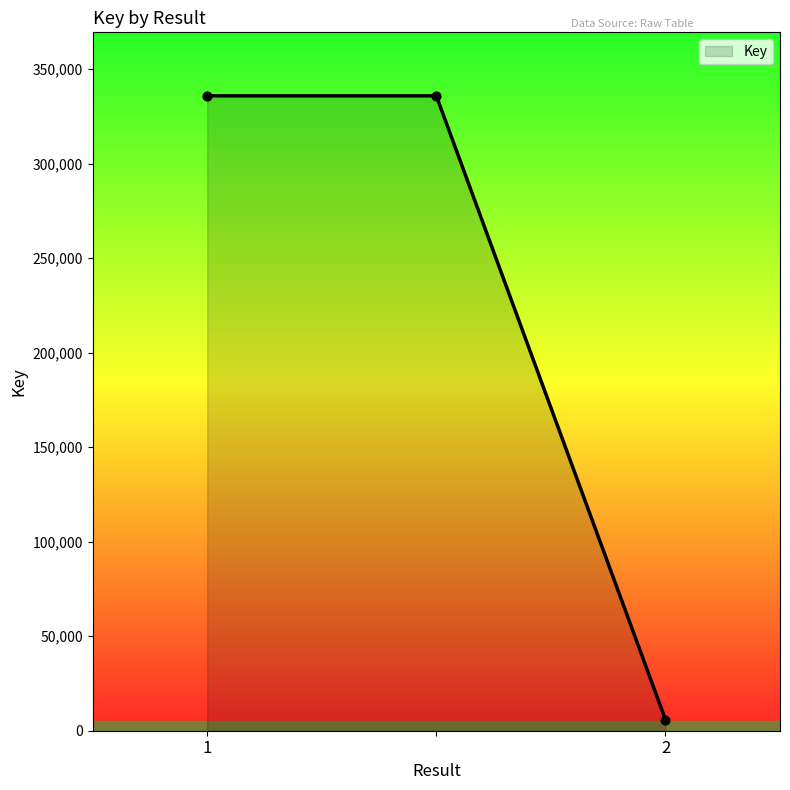

What is the difference between the second highest and minimum values?

329948